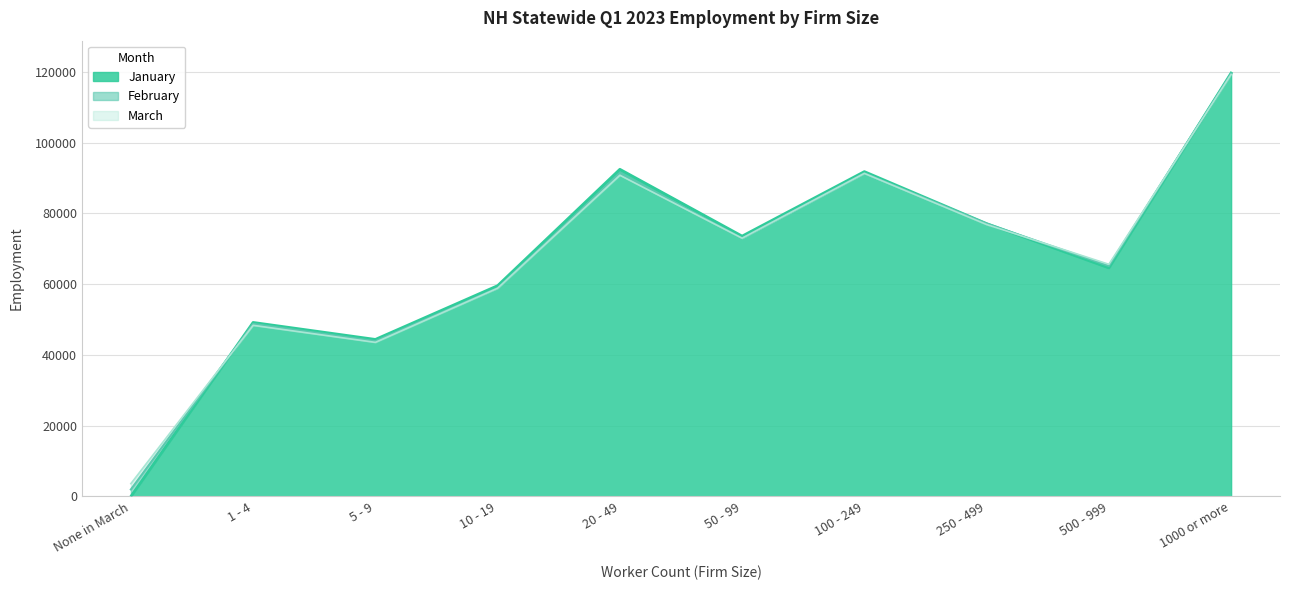

What is the average value of the February series?

67081